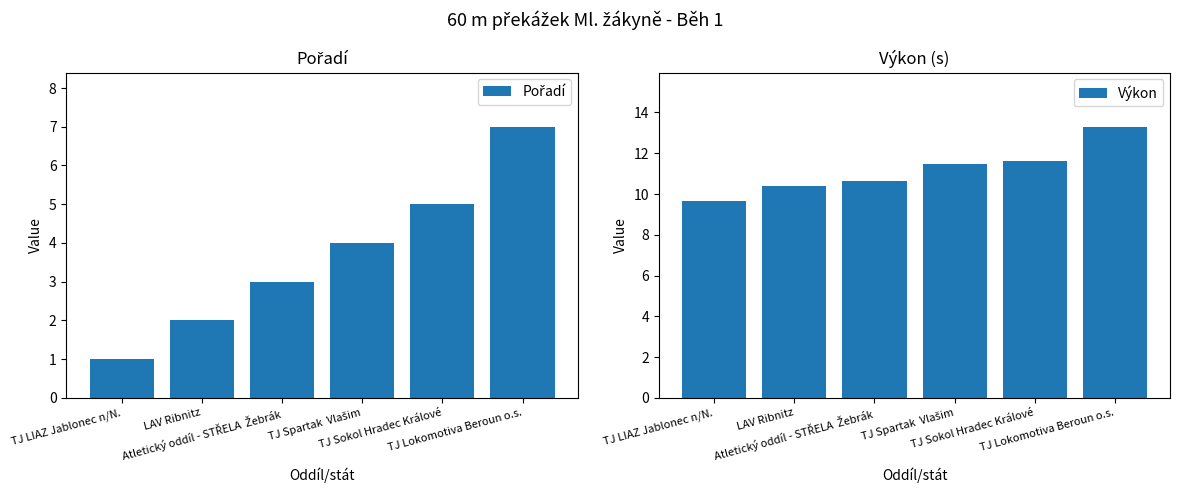

Which label corresponds to the largest value in the chart?

TJ Lokomotiva Beroun o.s.